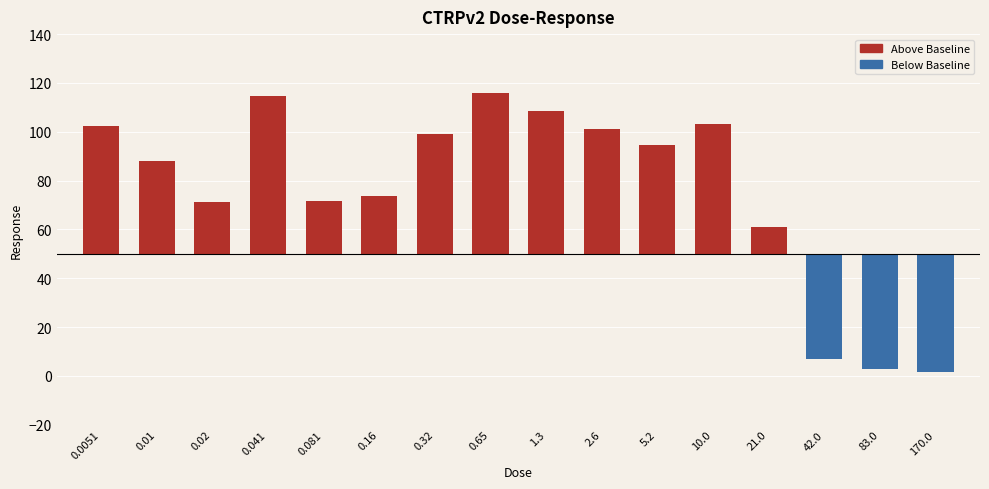

The chart shows a value of 30.1 at 2.6. True or false?

False